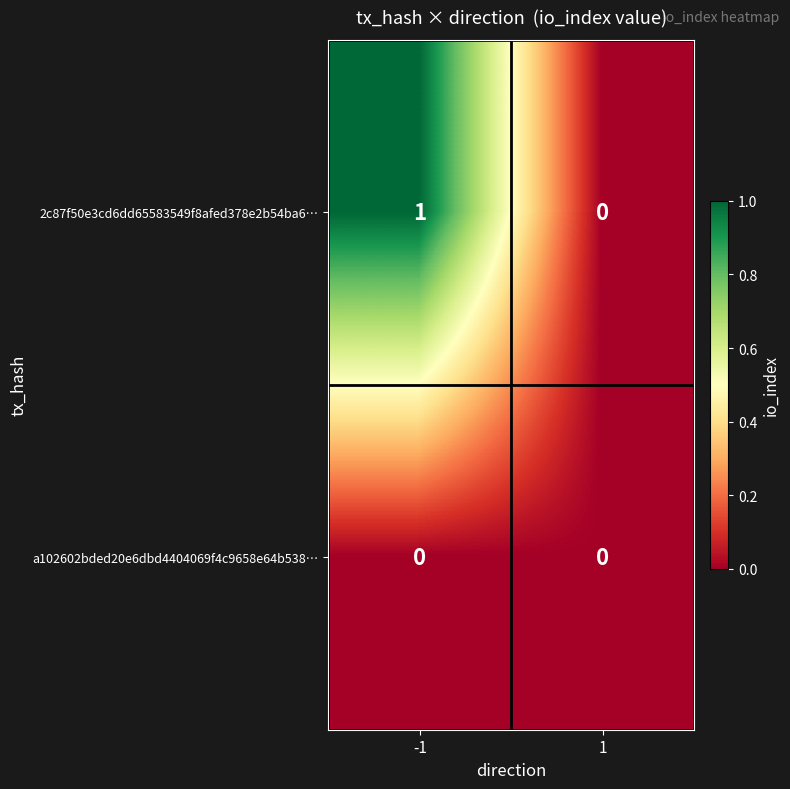

Which series has the largest total across all categories?

2c87f50e3cd6dd65583549f8afed378e2b54ba6…